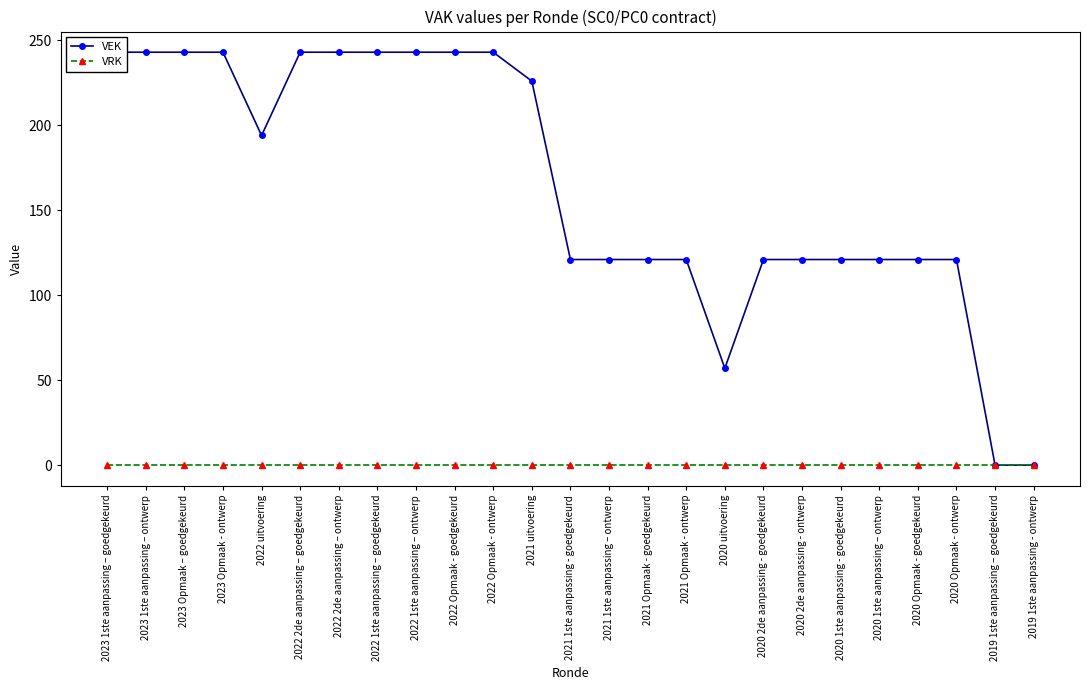

Is it true that VEK equals 121 at 2021 1ste aanpassing - goedgekeurd?

True